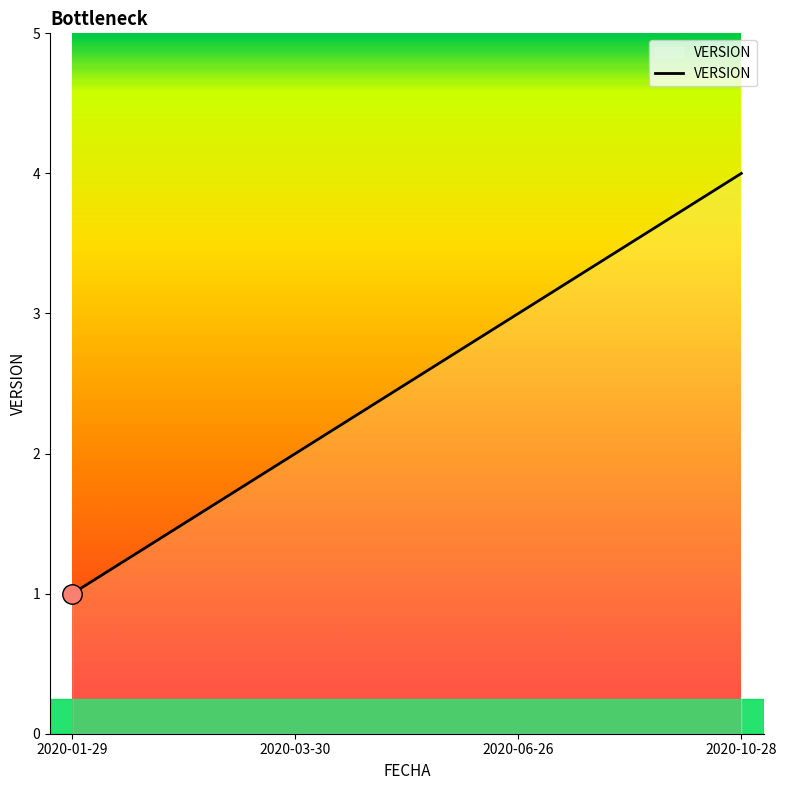

List the labels in order of value, largest first.

2020-10-28, 2020-06-26, 2020-03-30, 2020-01-29